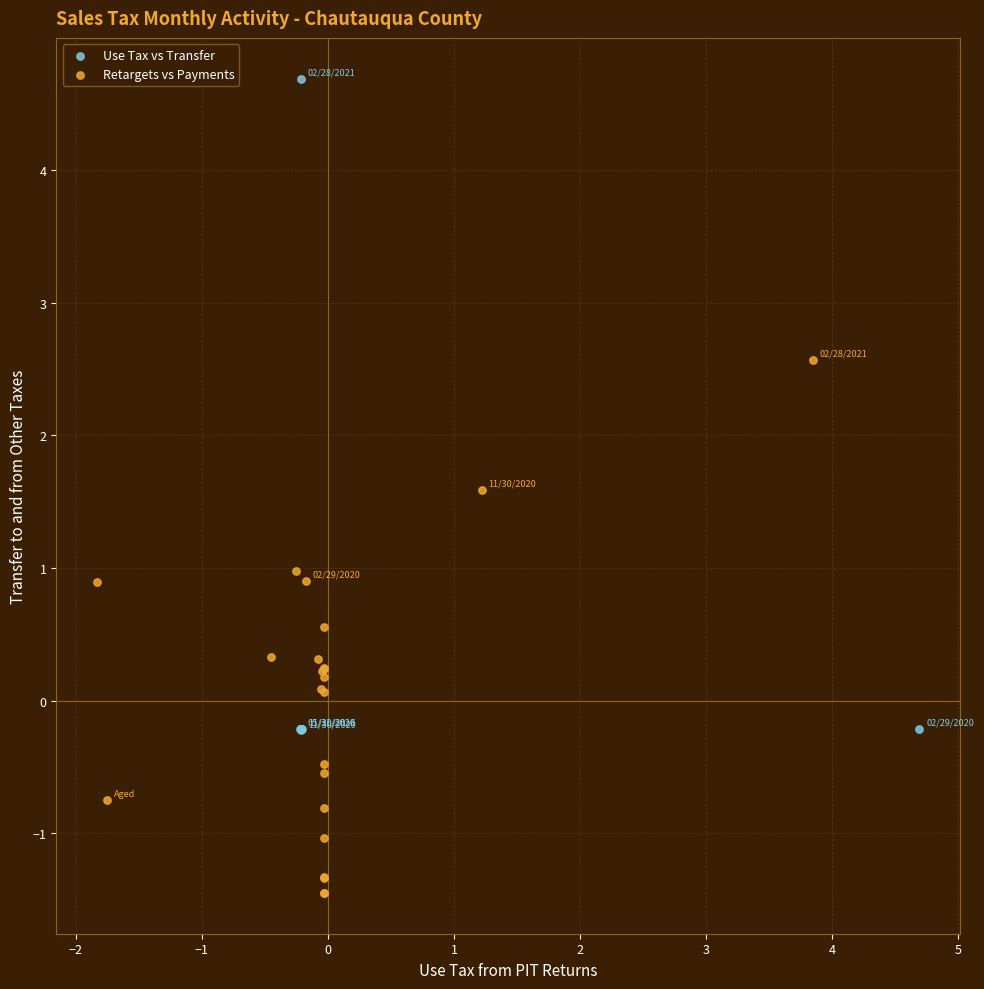

Which series reaches the maximum Y coordinate?

Use Tax vs Transfer